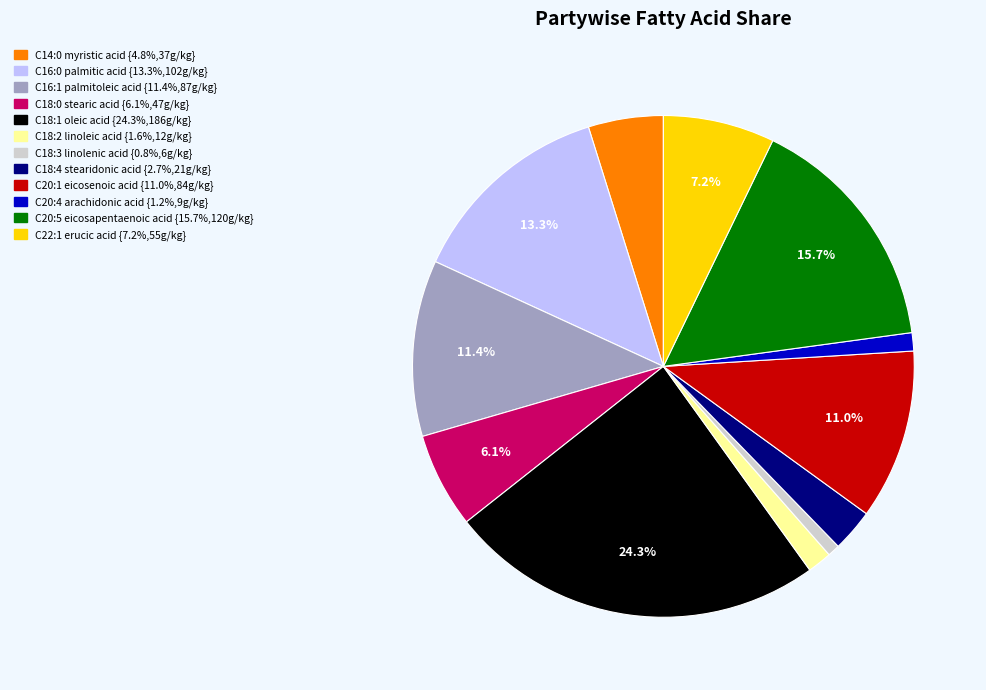

The C18:0 stearic acid slice represents 6% of the pie. True or false?

True